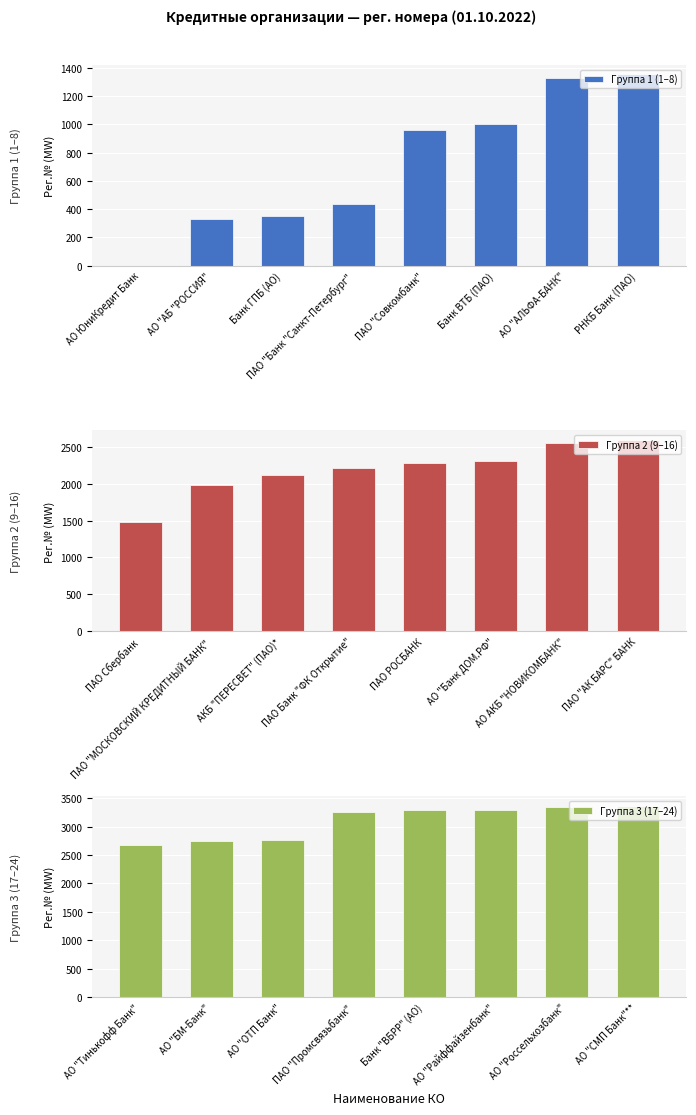

At which label does Группа 3 (17–24) reach its minimum?

АО "Тинькофф Банк"